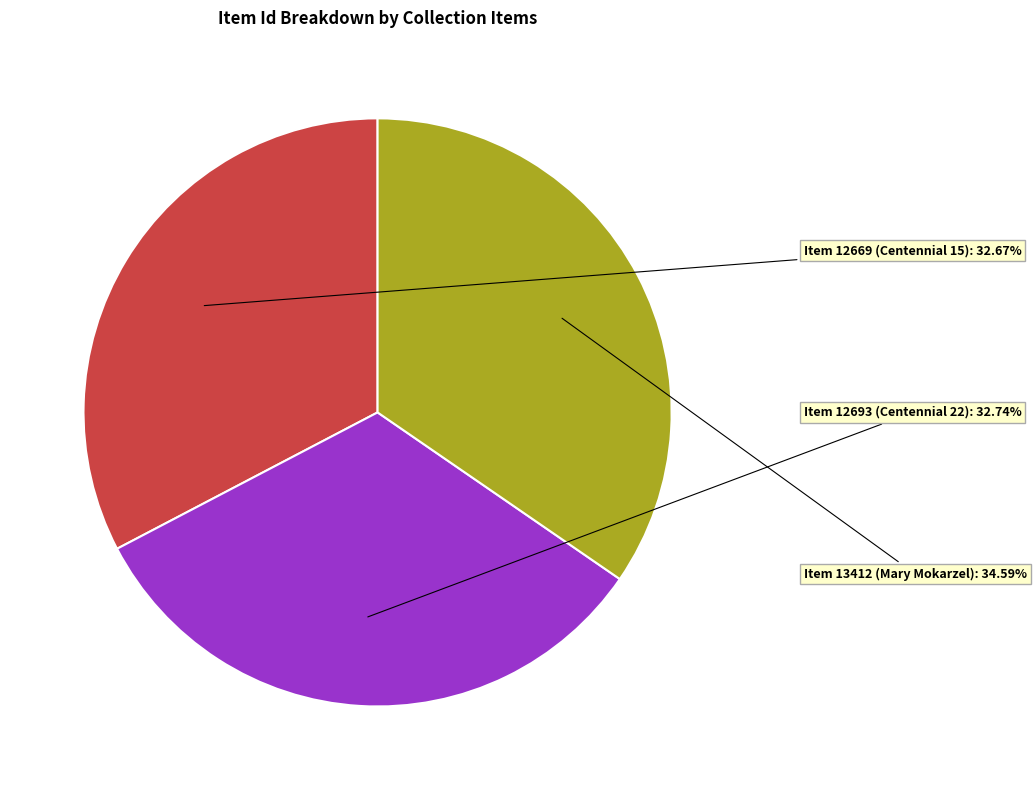

Is there a majority slice in this chart?

No